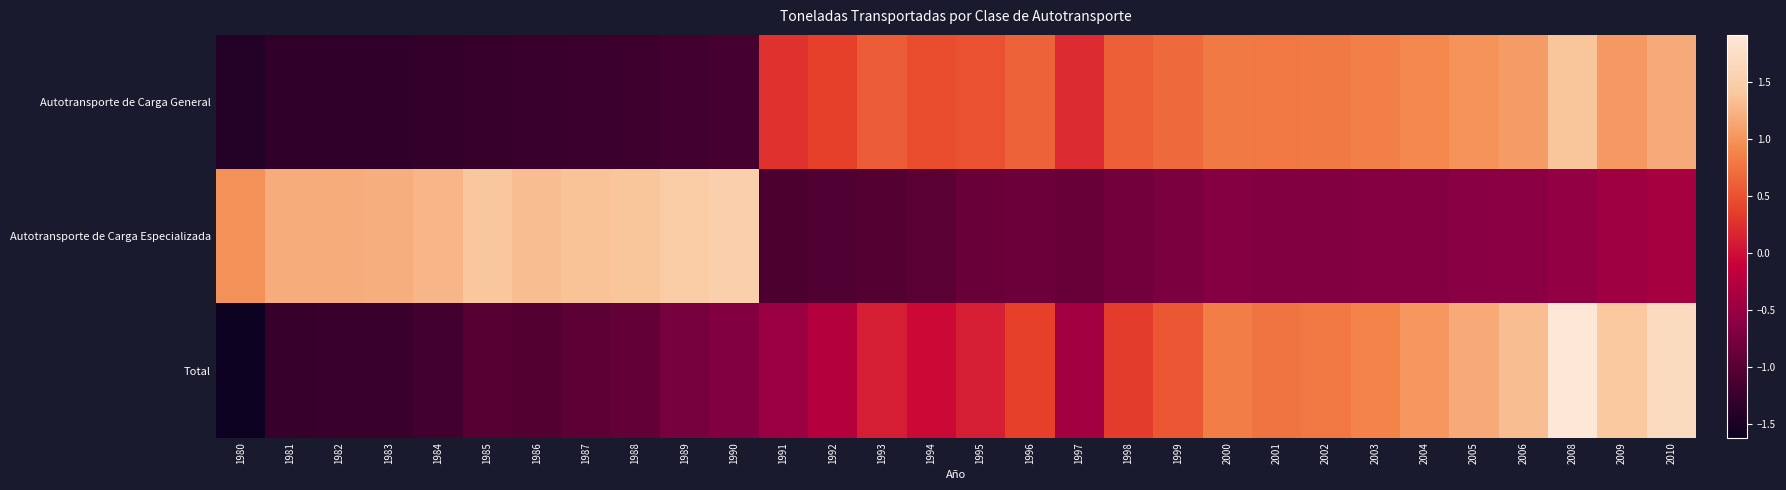

How many categories are shown in the chart?

30